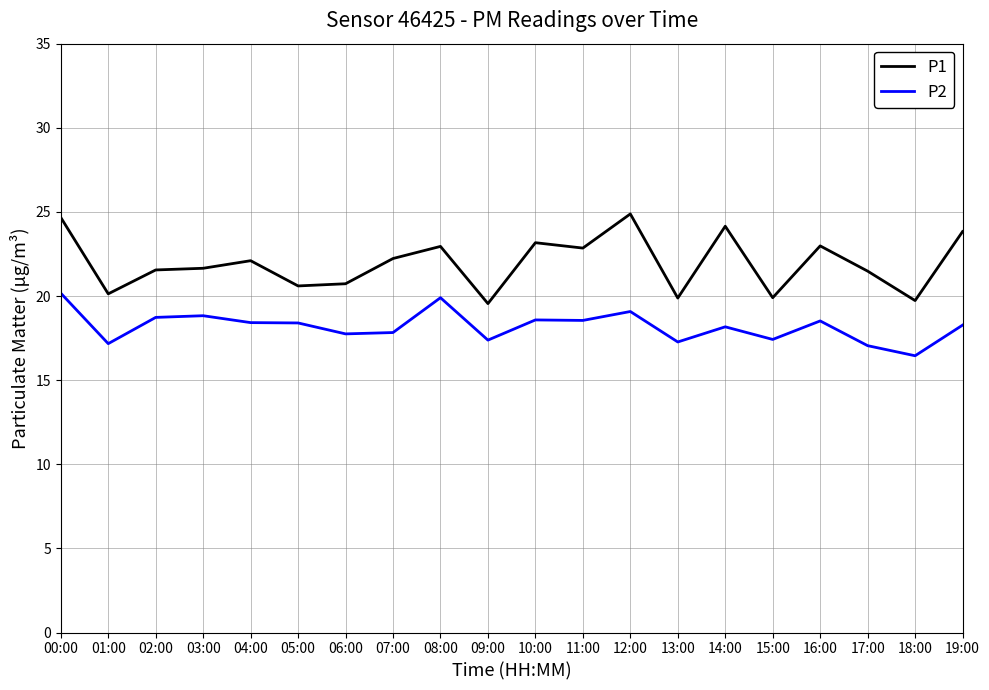

What is the difference between the maximum and minimum values in the P1 series?

5.3